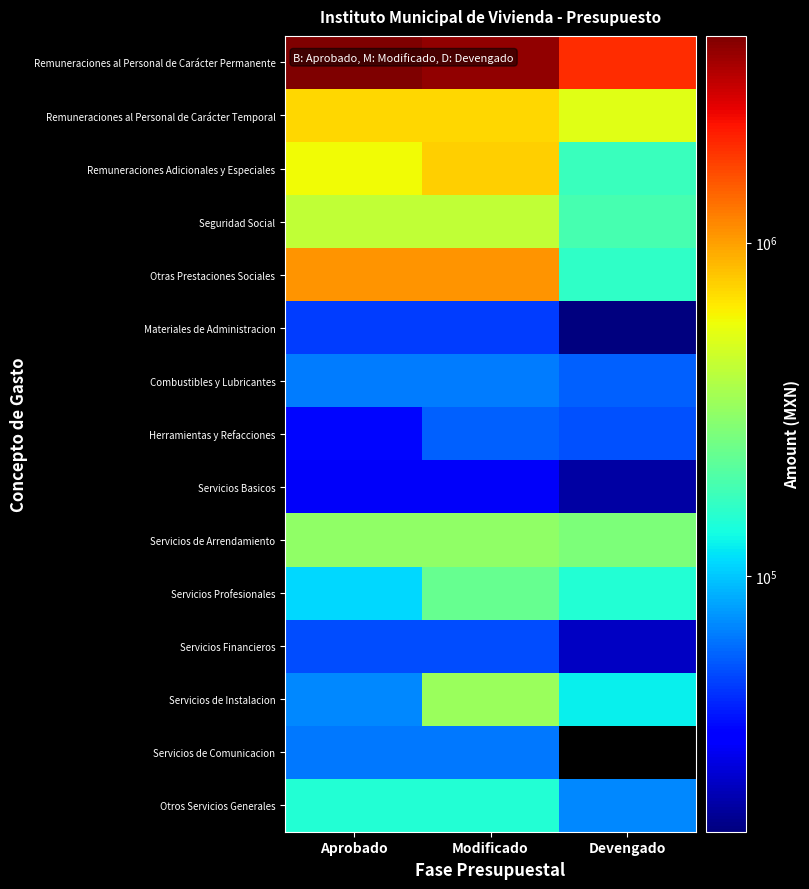

At how many categories does at least one series exceed 2744021?

2